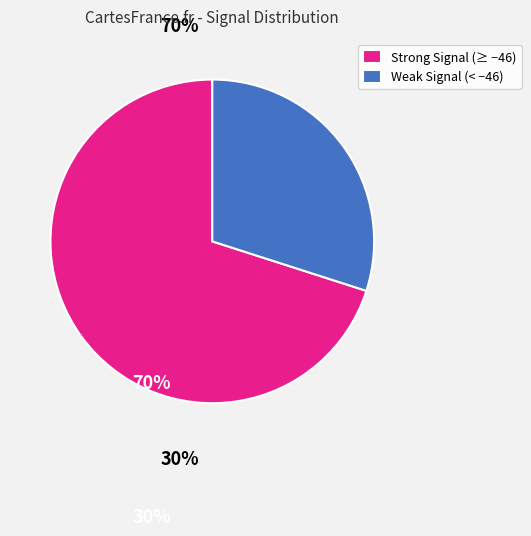

Rank the categories by value from lowest to highest.

Weak Signal (< −46), Strong Signal (≥ −46)